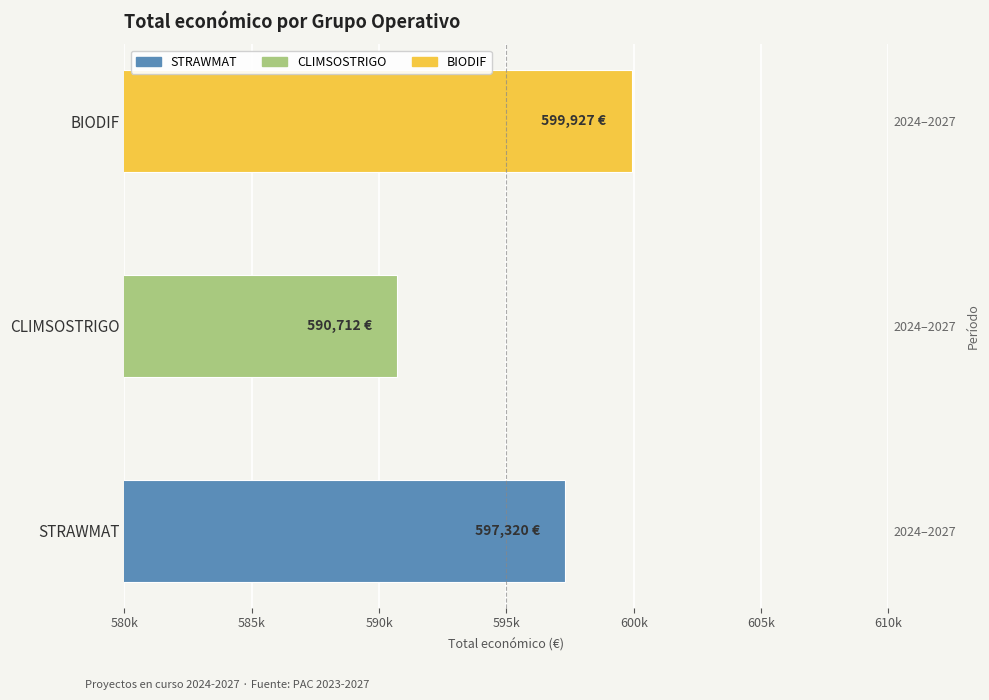

Reading left to right, list all the values displayed in this chart.

597320	590712	599927